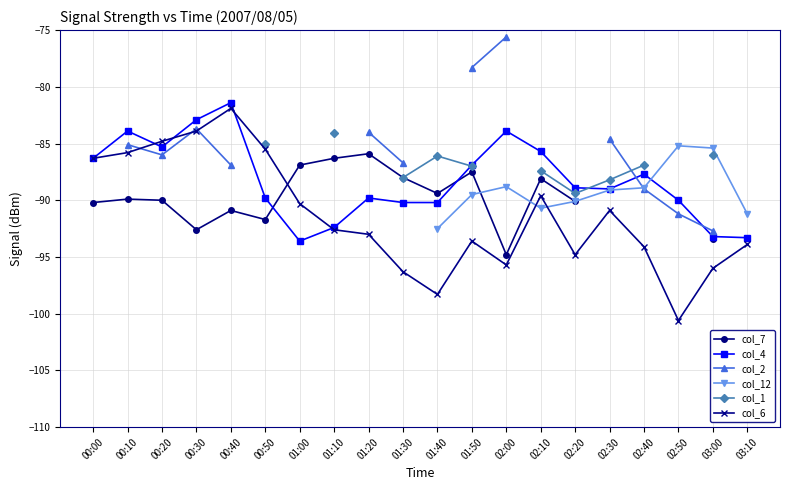

In col_6, how many points are lower than both neighbors (excluding endpoints)?

4